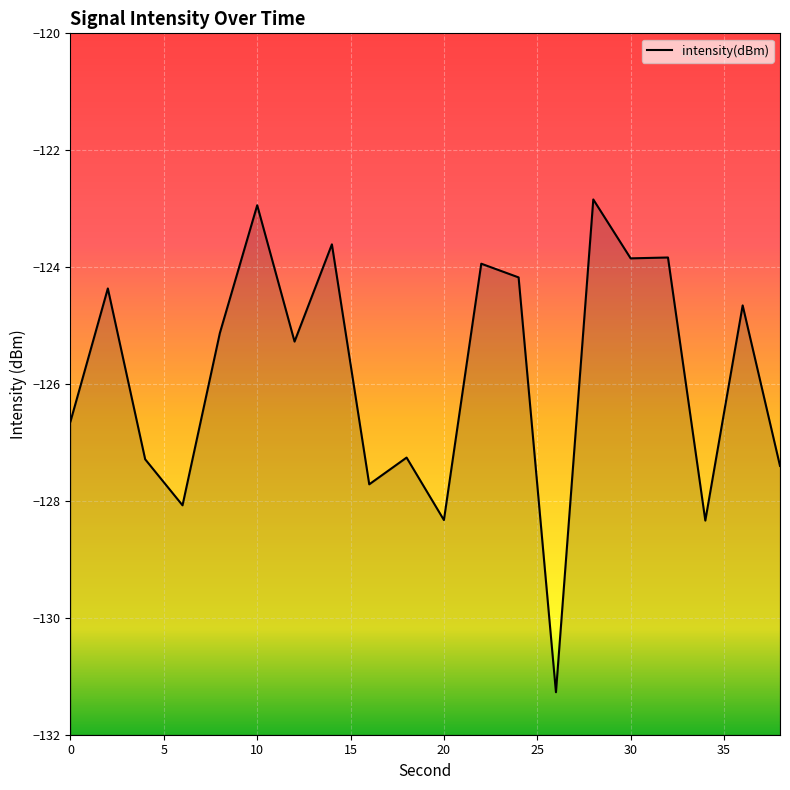

How many interior local valleys (lower than both neighbors) does the data have?

7